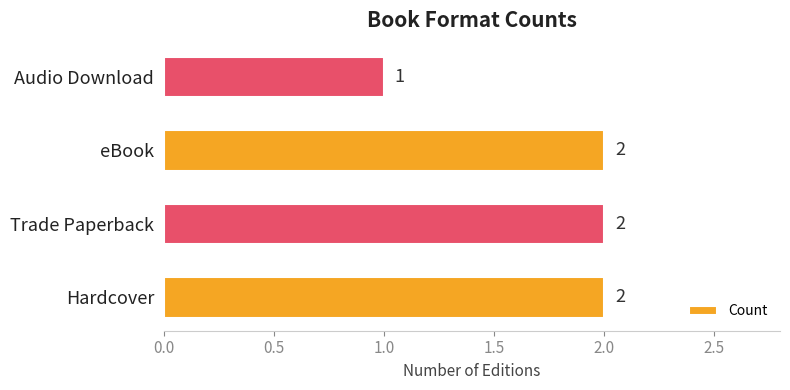

Count the values in the range 2 to 3.

3